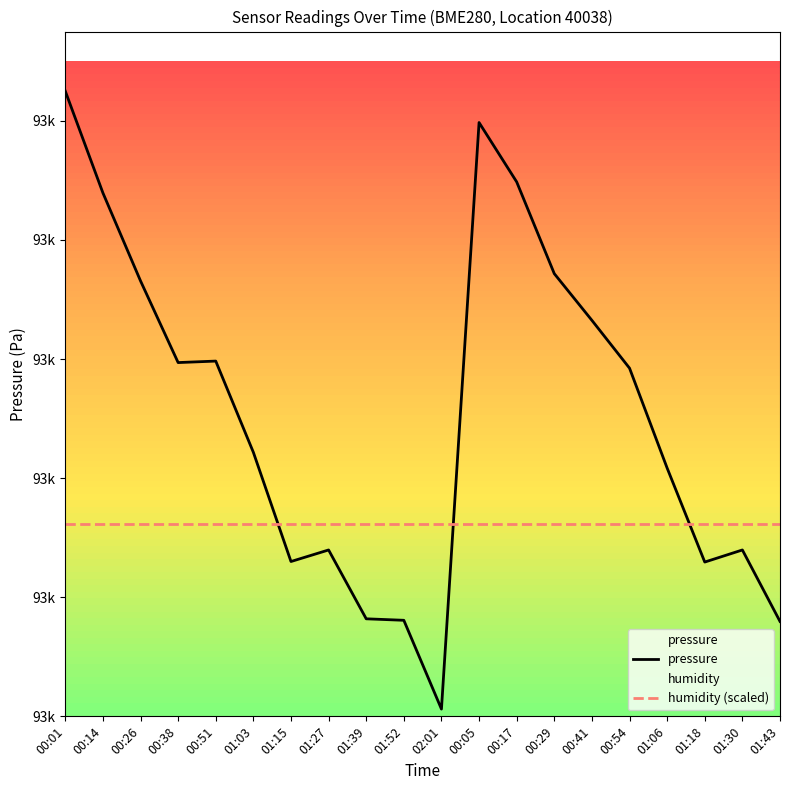

How many categories are shown in the chart?

20